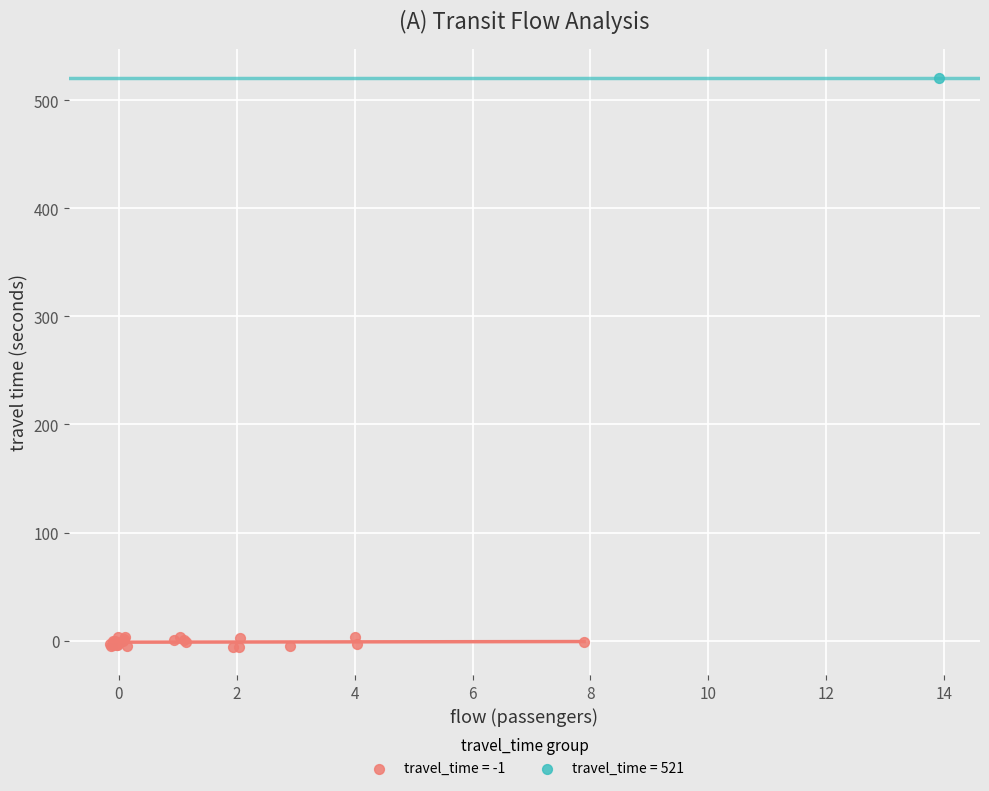

What are all the series names shown in the legend?

travel_time = -1, travel_time = 521